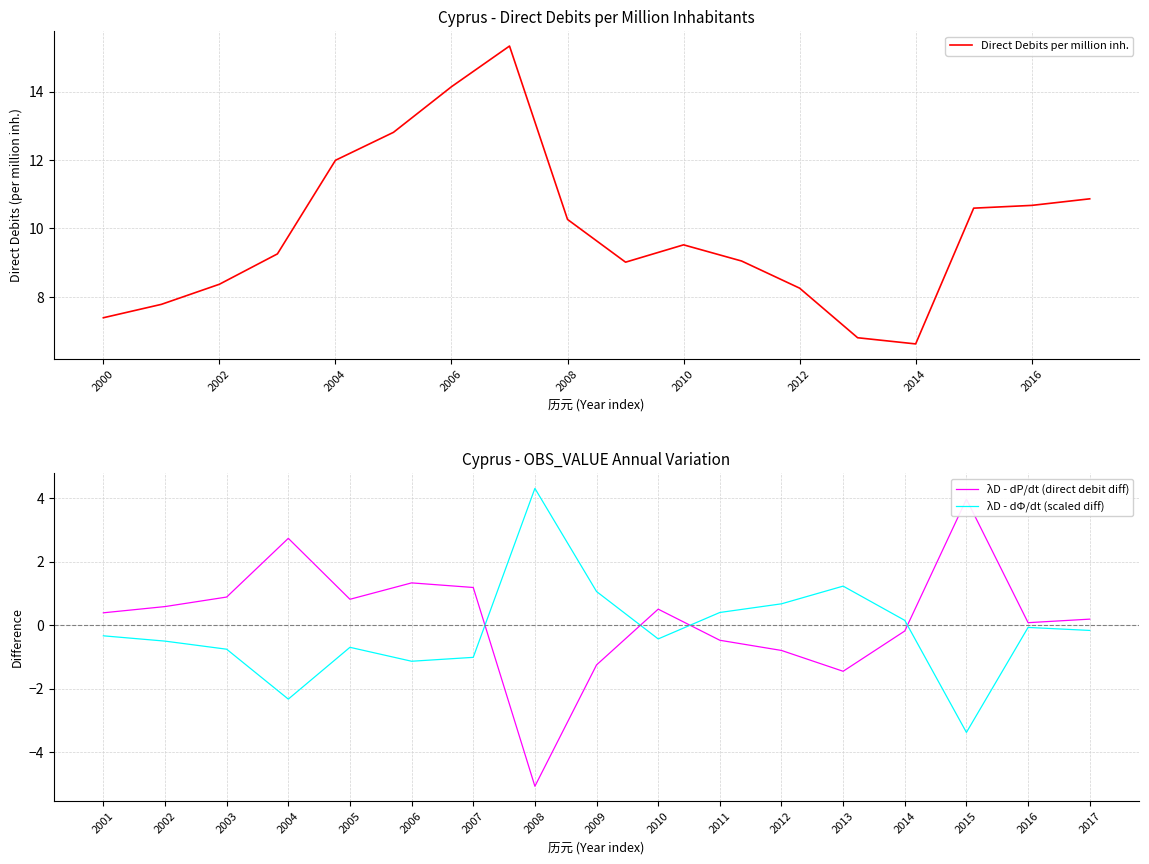

Does the chart display data point markers on the line(s)?

No